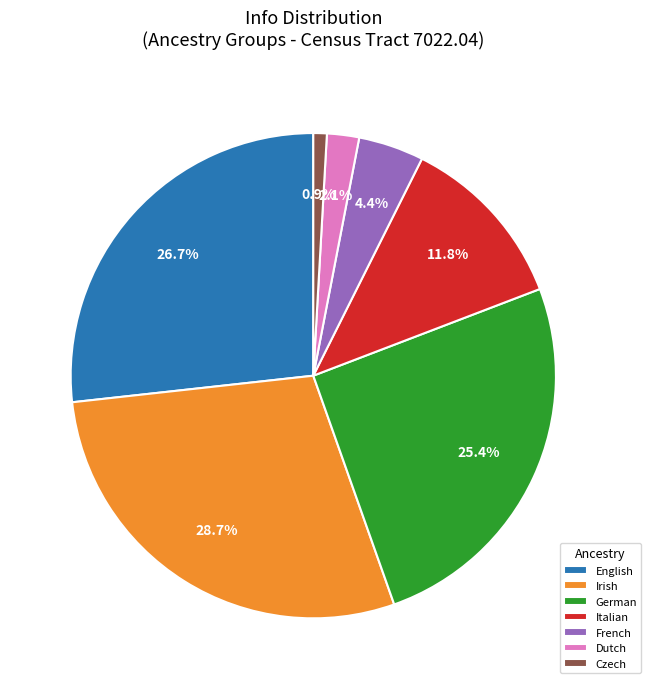

What percentage is NOT represented by Czech?

99.1%